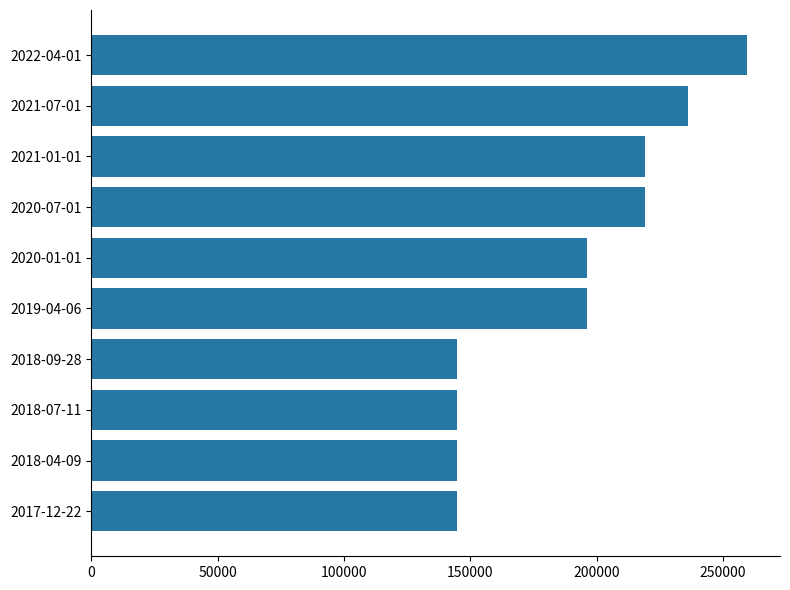

Which has a higher value, 2021-01-01 or 2018-07-11?

2021-01-01